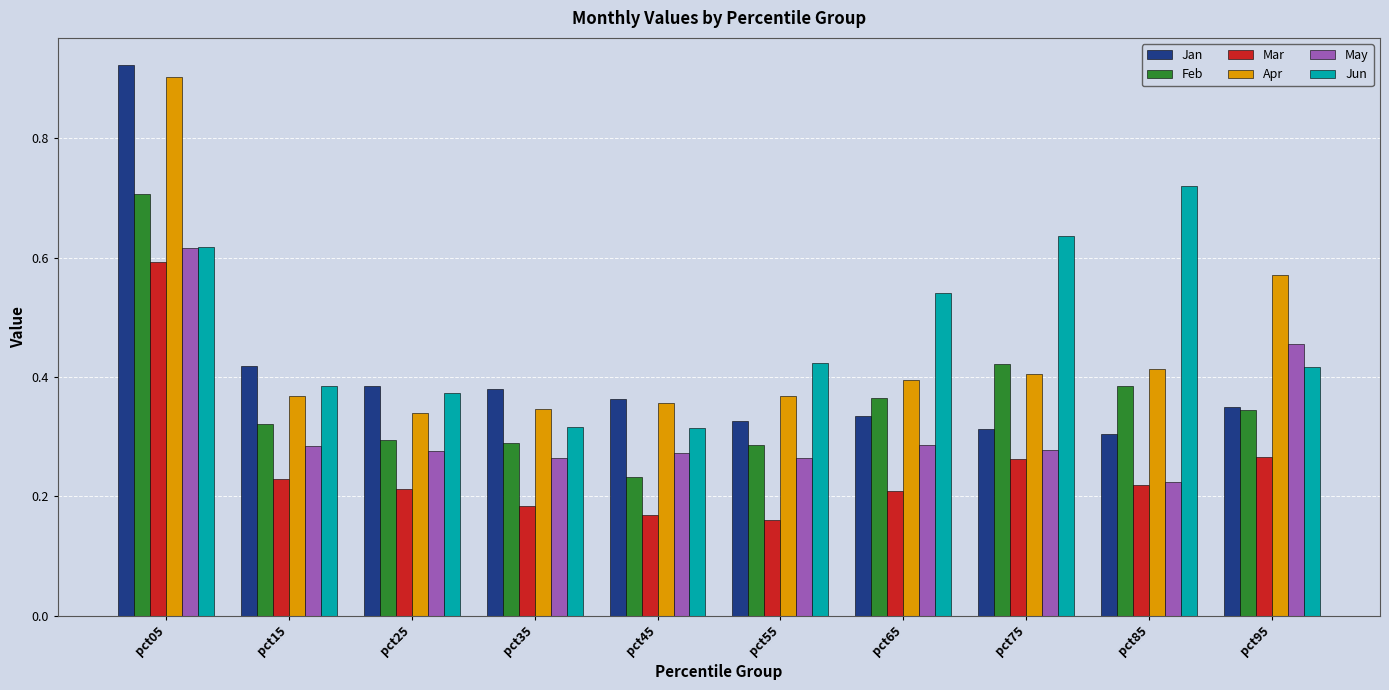

Are the bars grouped side by side (vs. stacked)?

Yes